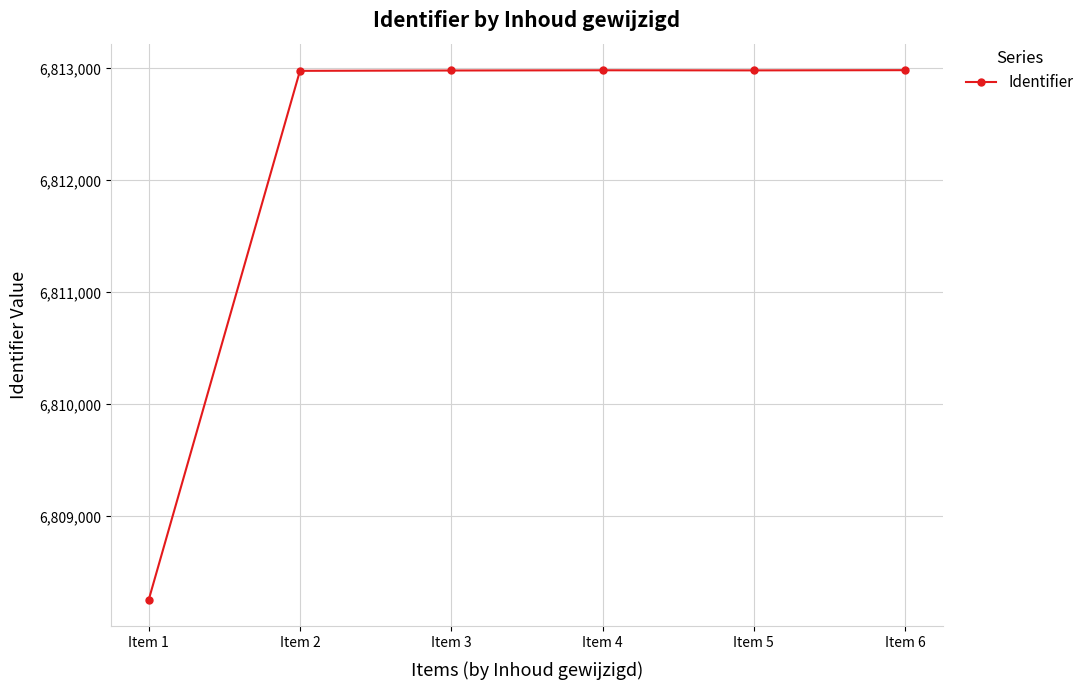

What value does the data have at Item 1?

6808253